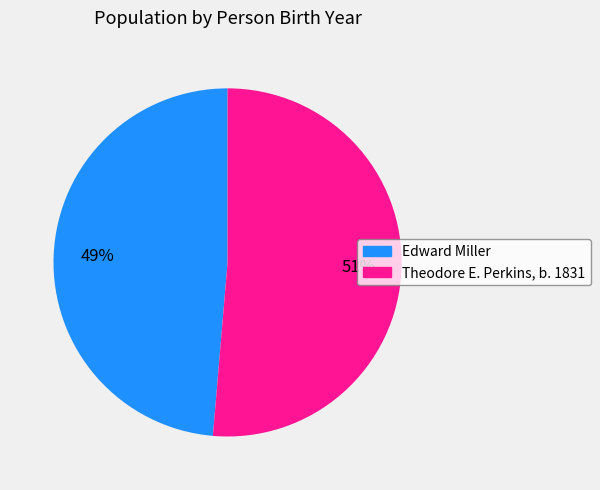

Does Edward Miller represent more than half of the total?

No